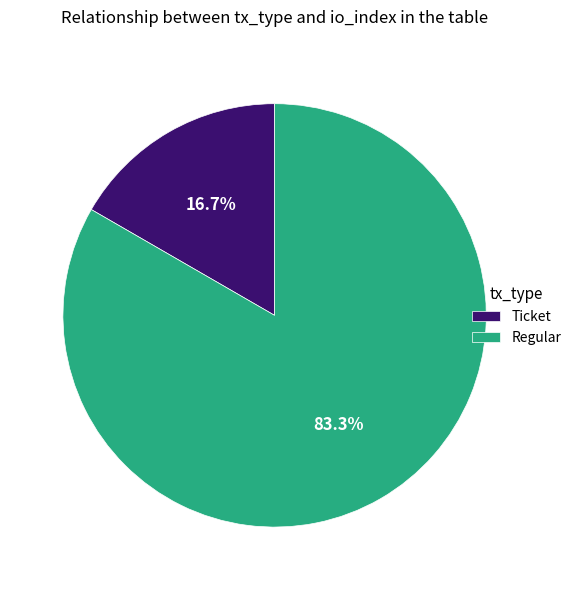

Which category has the smallest portion of the pie?

Ticket